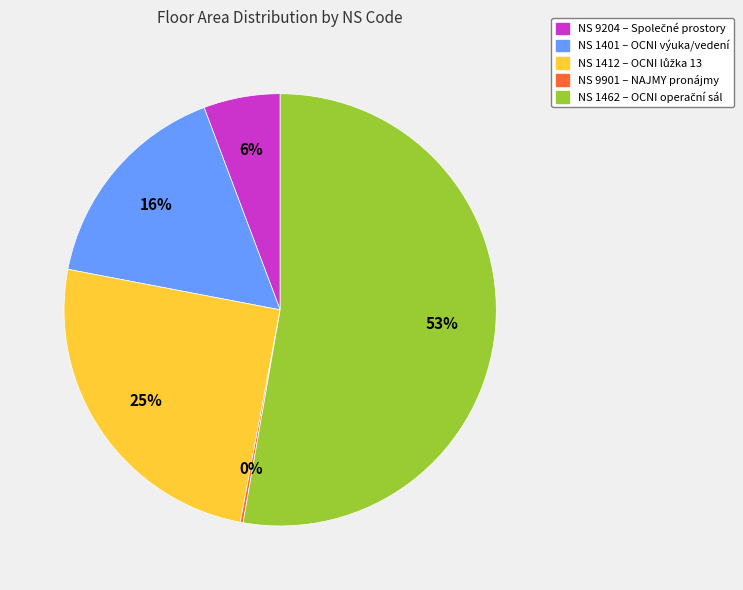

To the nearest percent, what is the average slice percentage?

20%